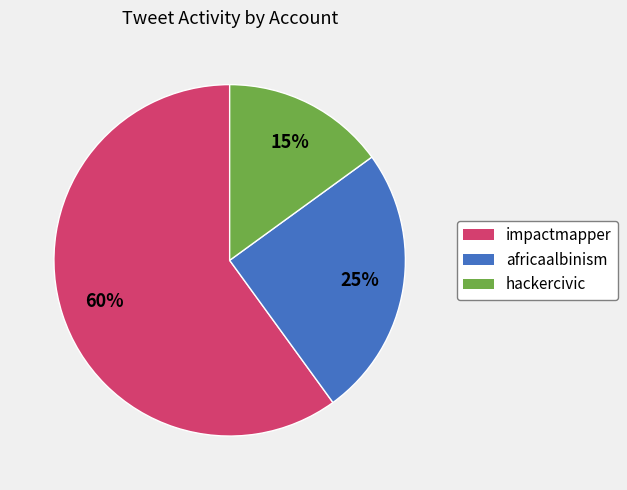

Is it true that hackercivic is 5% of the pie?

False